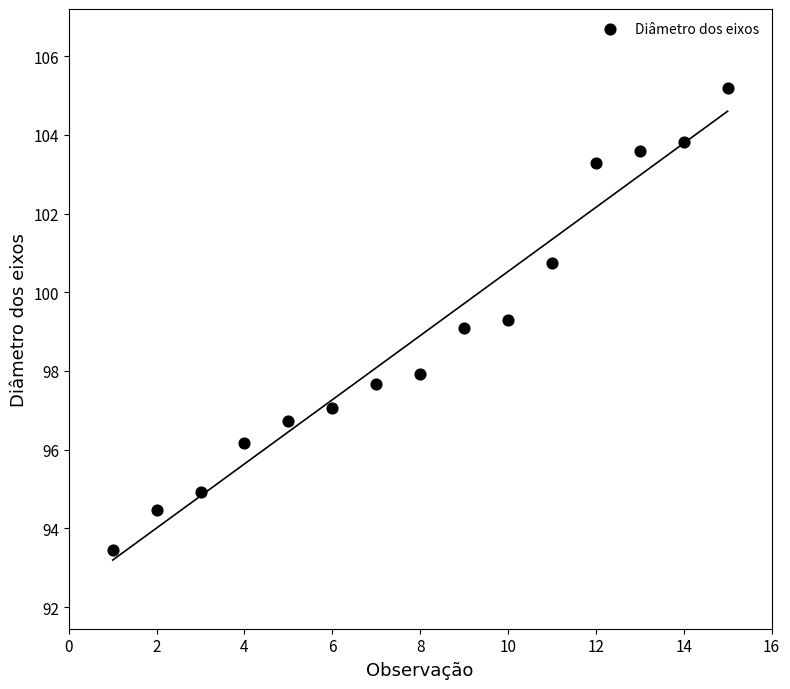

What is the range of Y values (max minus min)?

11.8